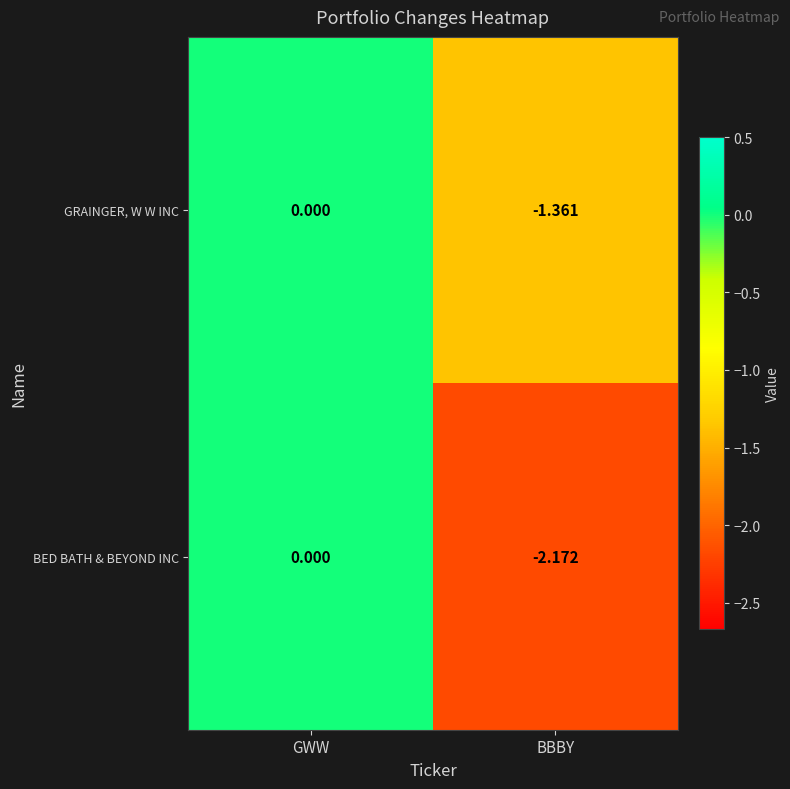

At which category is the sum across all series the highest?

GWW